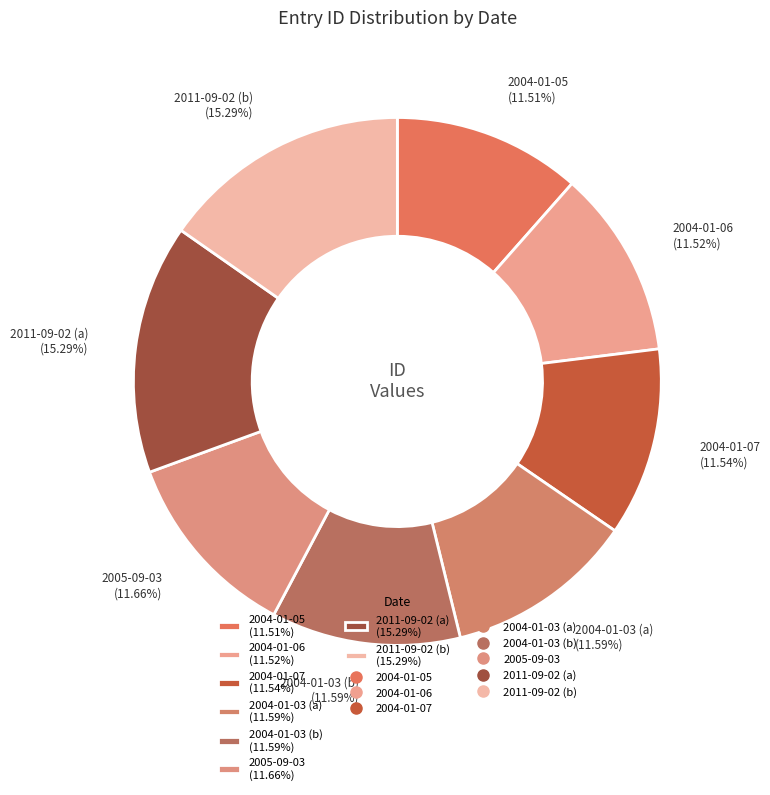

Approximately how many times larger is the value at 2004-01-05 compared to 2011-09-02 (a)?

0.8